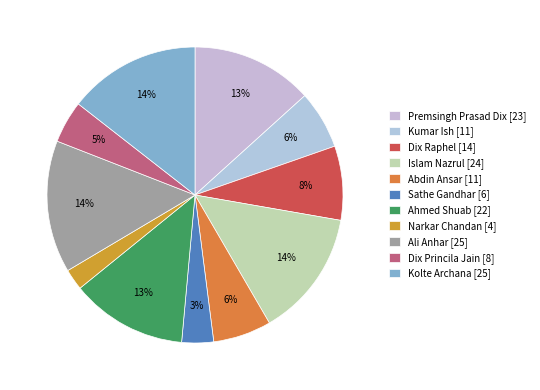

Count the number of slices in the pie.

11